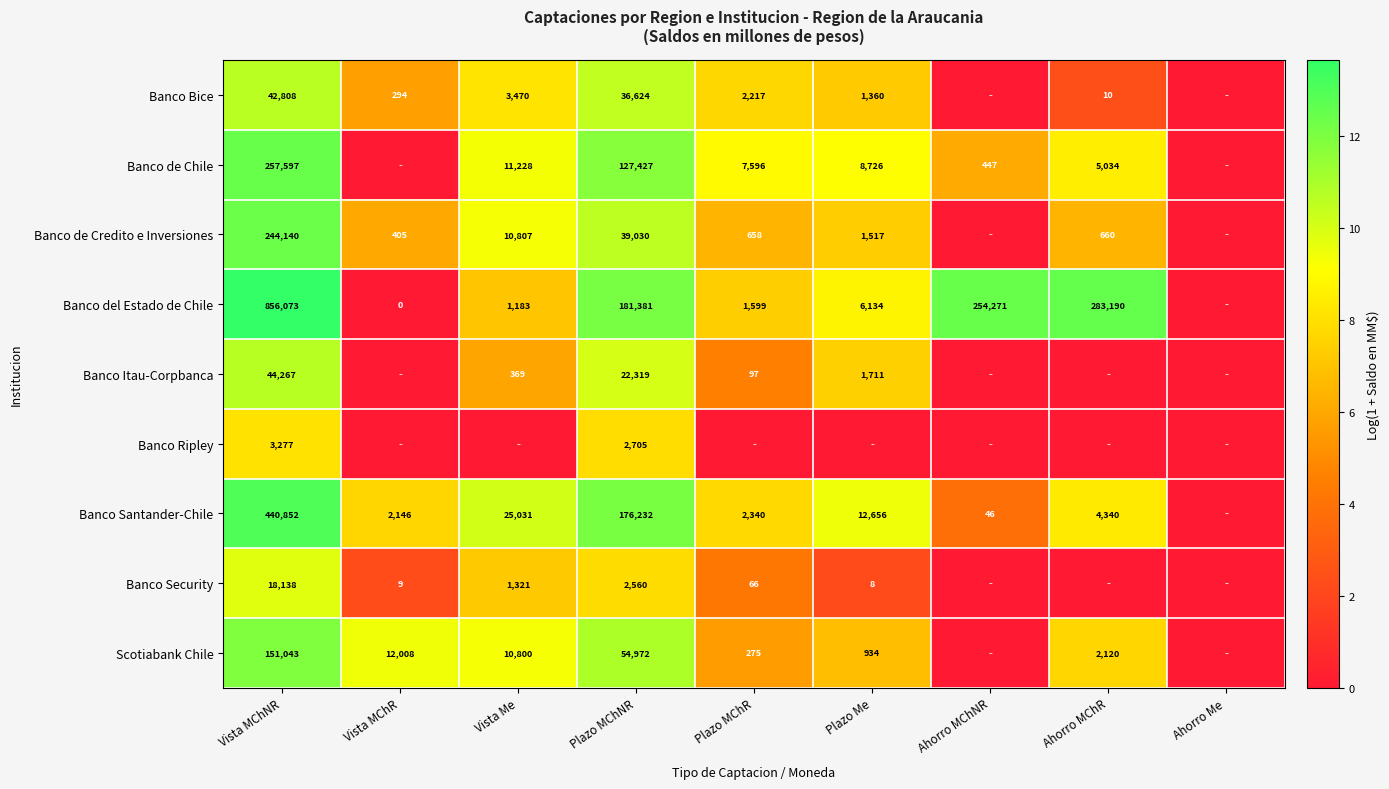

The value of Banco de Credito e Inversiones at Vista MChNR is 244140. True or false?

True